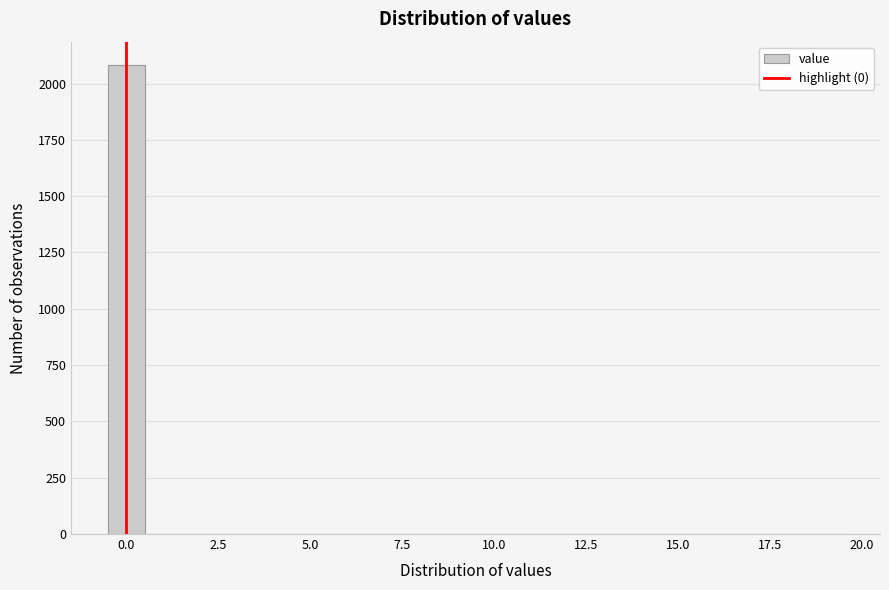

Around what value on the x-axis is the tallest bar? Give the approximate position of its centre, as read against the axis.

0.0